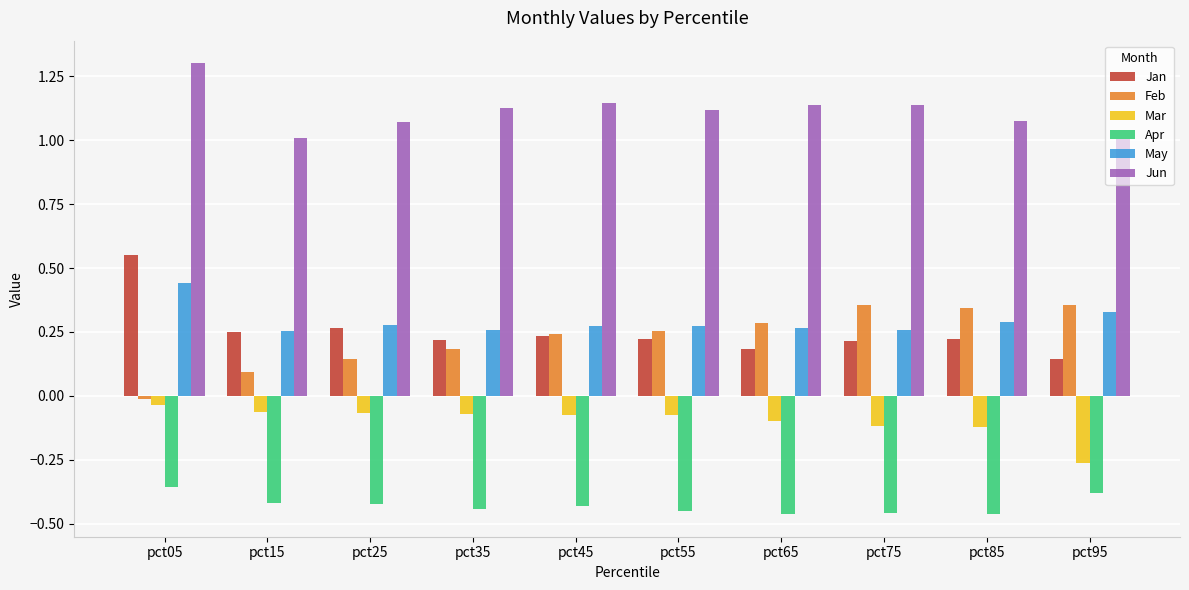

What is the spread (max minus min) of values at pct45?

1.6